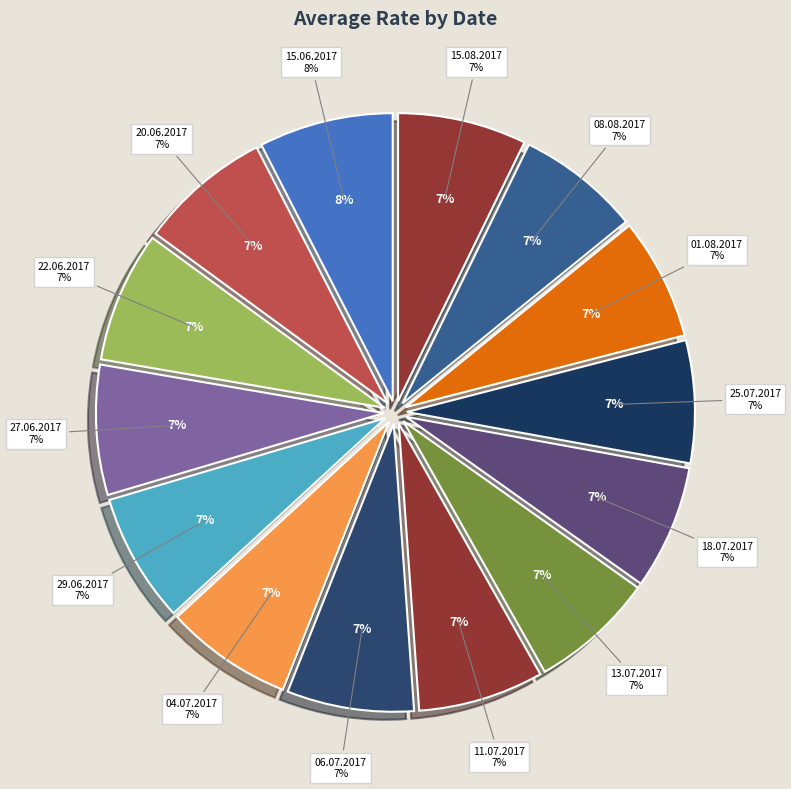

Which slice is the largest?

15.06.2017